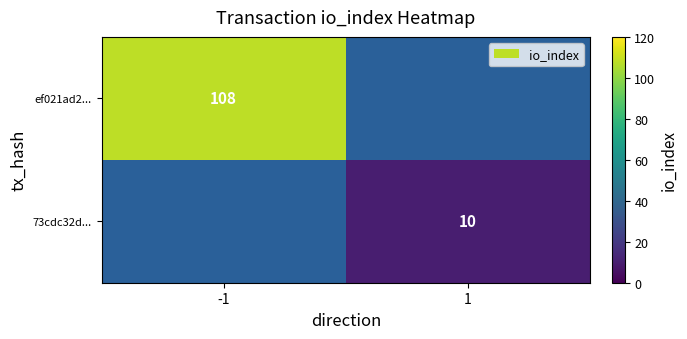

Is it true that 73cdc32d... equals 10 at 1?

True